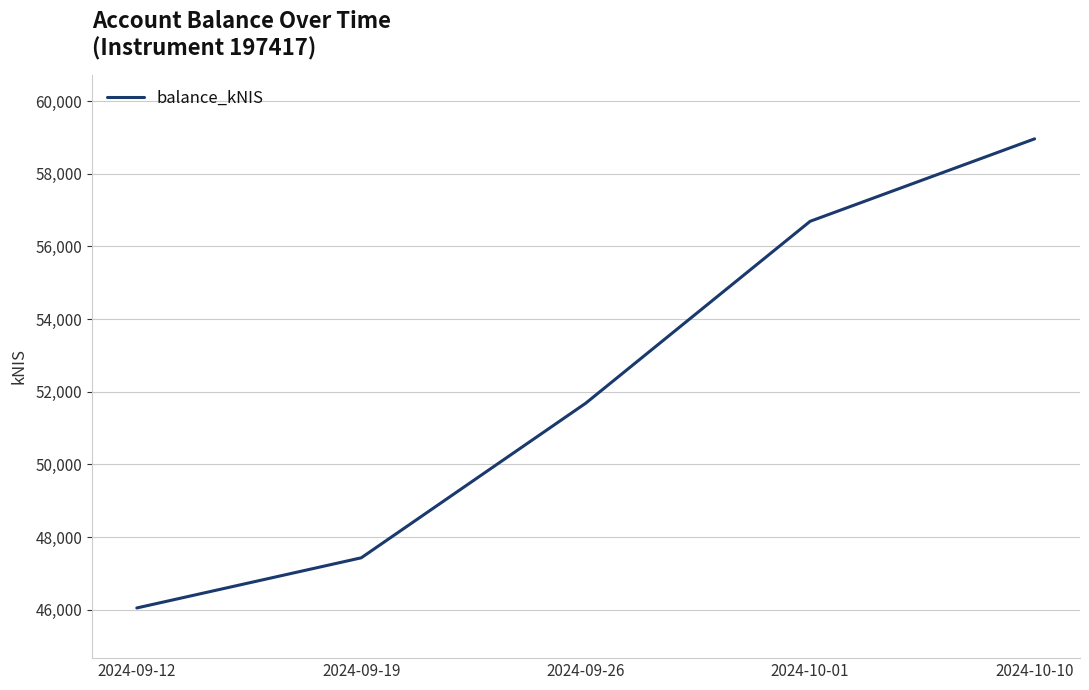

What is the sum of the values at 2024-10-01 and 2024-09-26?

108373.0